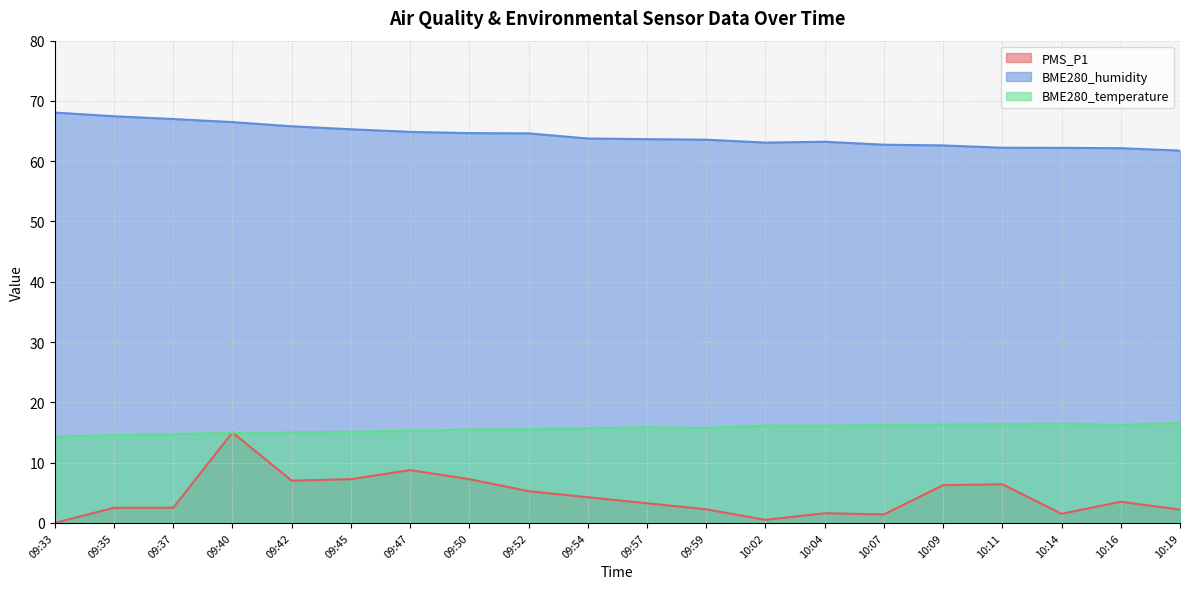

Reading left to right, extract all data points from this chart.

PMS_P1: 09:33=0.0	09:35=2.5	09:37=2.5	09:40=15.0	09:42=7.0	09:45=7.2	09:47=8.8	09:50=7.2	09:52=5.2	09:54=4.2	09:57=3.2	09:59=2.2	10:02=0.5	10:04=1.6	10:07=1.4	10:09=6.2	10:11=6.4	10:14=1.5	10:16=3.5	10:19=2.2
BME280_humidity: 09:33=68.1	09:35=67.5	09:37=67.0	09:40=66.5	09:42=65.8	09:45=65.3	09:47=64.9	09:50=64.7	09:52=64.6	09:54=63.8	09:57=63.7	09:59=63.6	10:02=63.1	10:04=63.2	10:07=62.7	10:09=62.6	10:11=62.2	10:14=62.2	10:16=62.2	10:19=61.8
BME280_temperature: 09:33=14.3	09:35=14.6	09:37=14.7	09:40=14.9	09:42=15.0	09:45=15.1	09:47=15.2	09:50=15.5	09:52=15.5	09:54=15.7	09:57=15.9	09:59=15.7	10:02=16.1	10:04=16.1	10:07=16.2	10:09=16.3	10:11=16.4	10:14=16.4	10:16=16.3	10:19=16.6